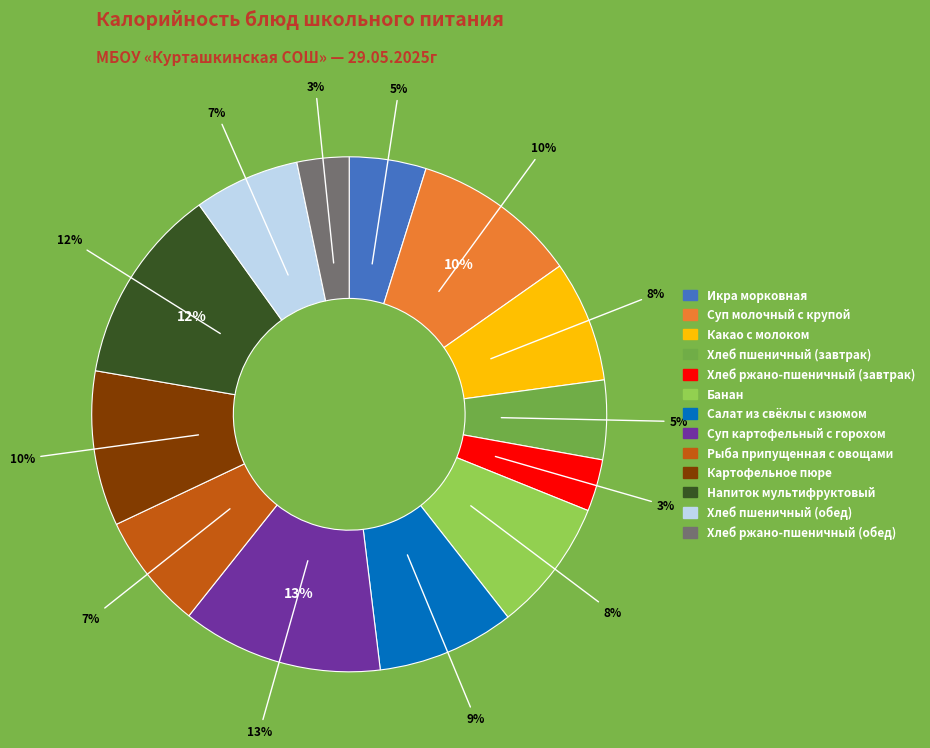

Count the number of slices in the pie.

13